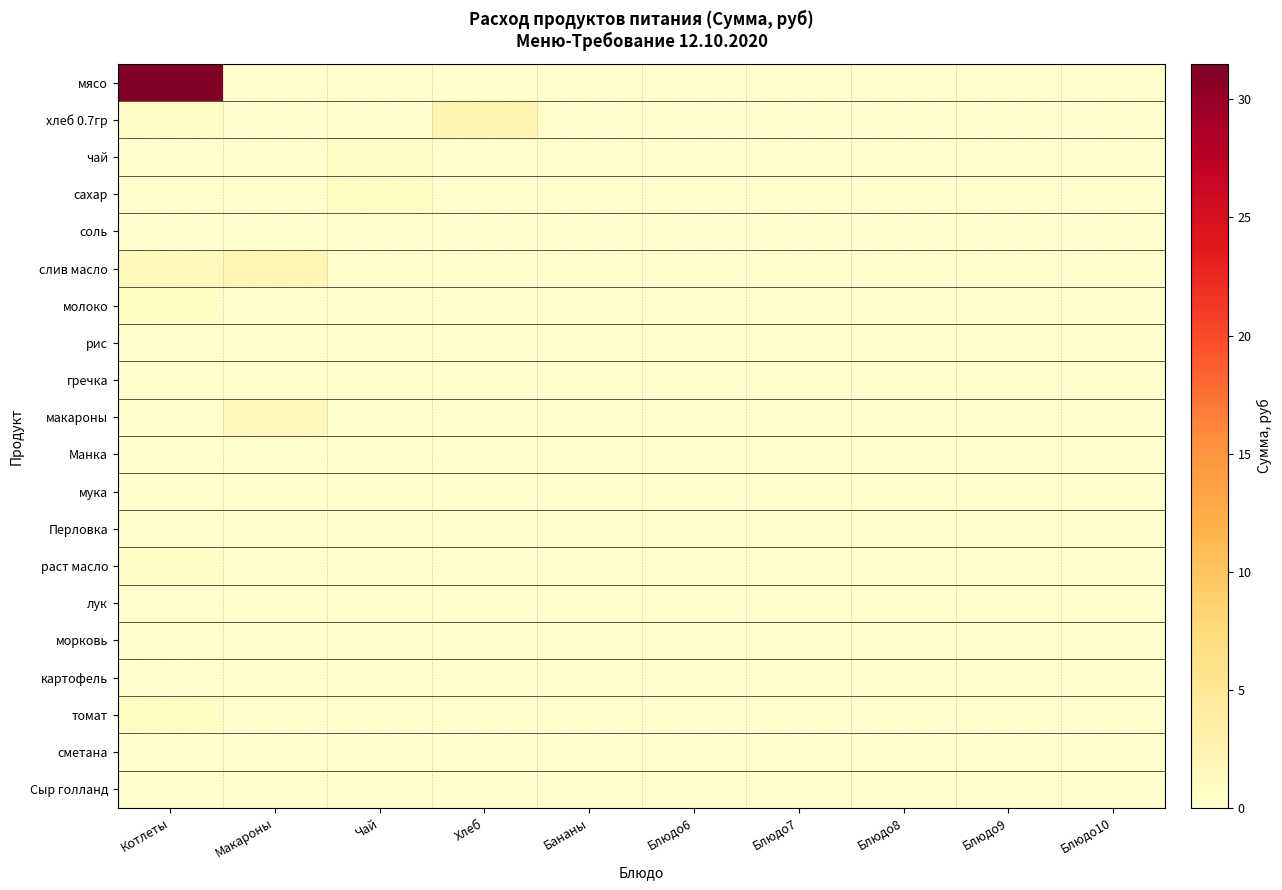

Which has a higher value, Блюдо8 or Хлеб?

Блюдо8